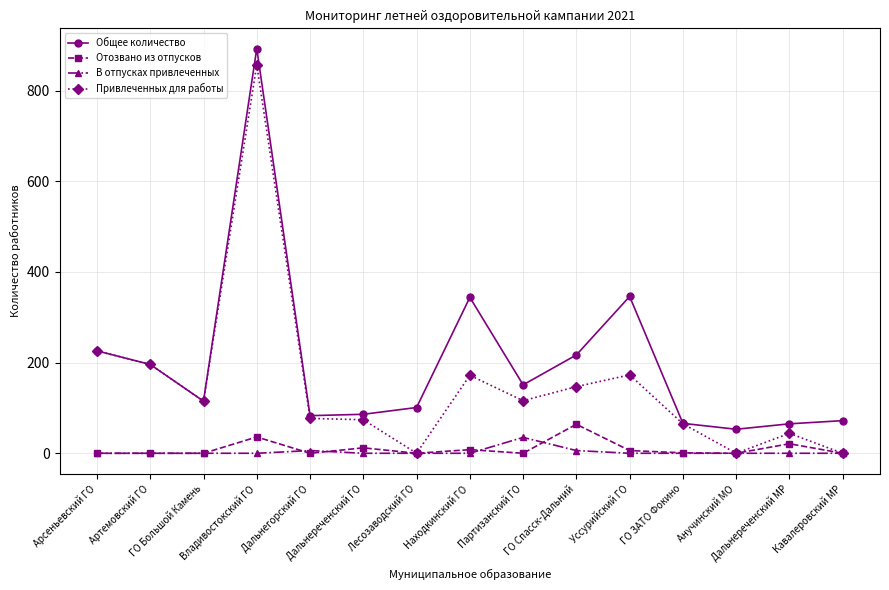

Where does the Общее количество series first go above 115?

Арсеньевский ГО